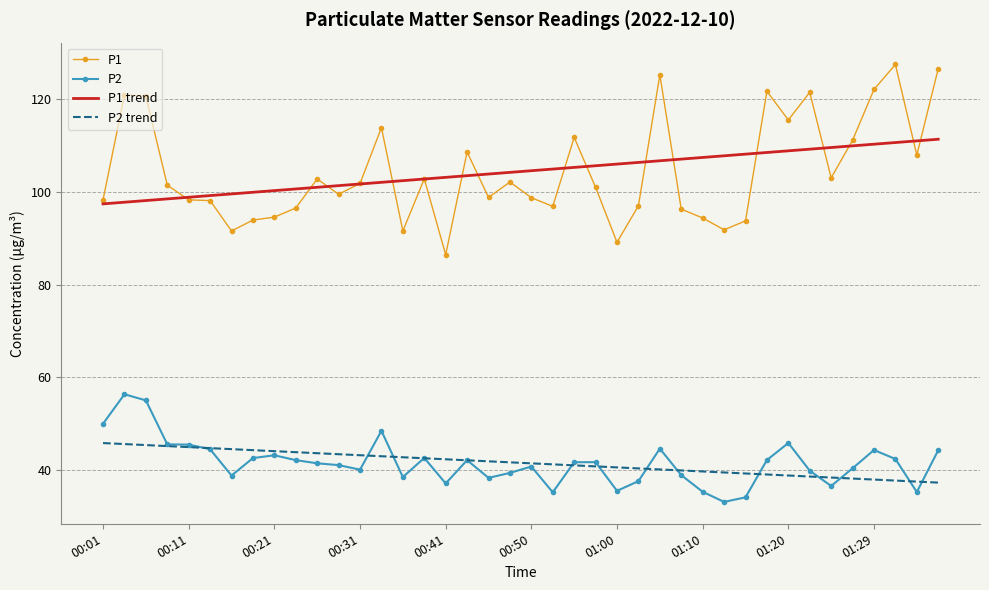

What is the highest value of the P2 trend series?

45.8